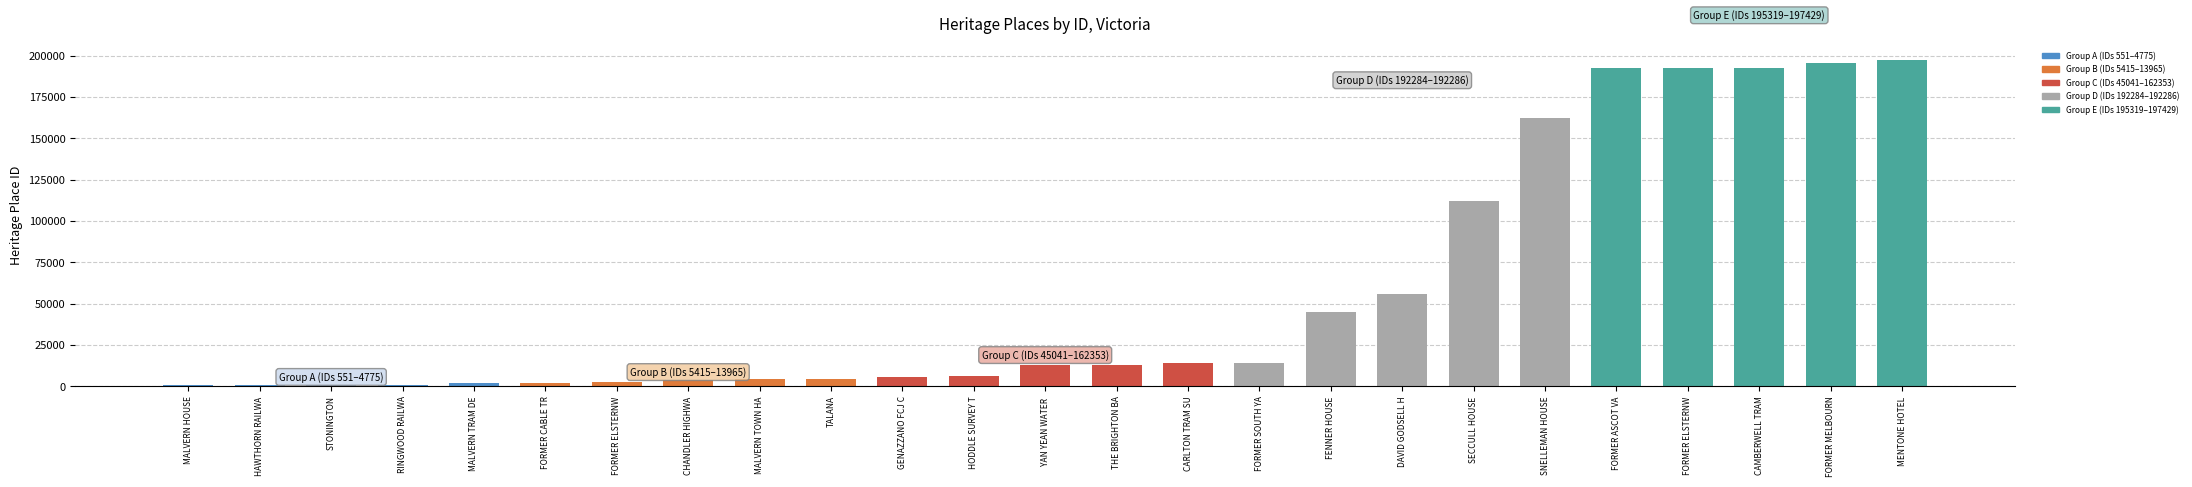

Where is the data nearest to the value 98990?

SECCULL HOUSE